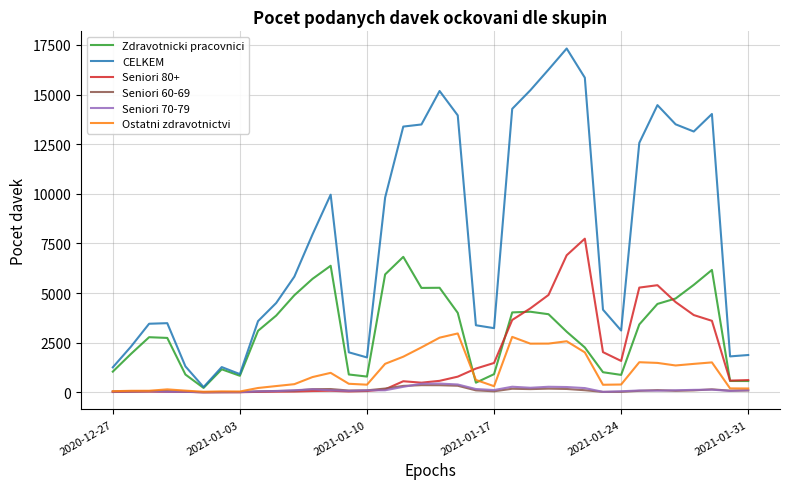

What is the greatest value displayed?

17317